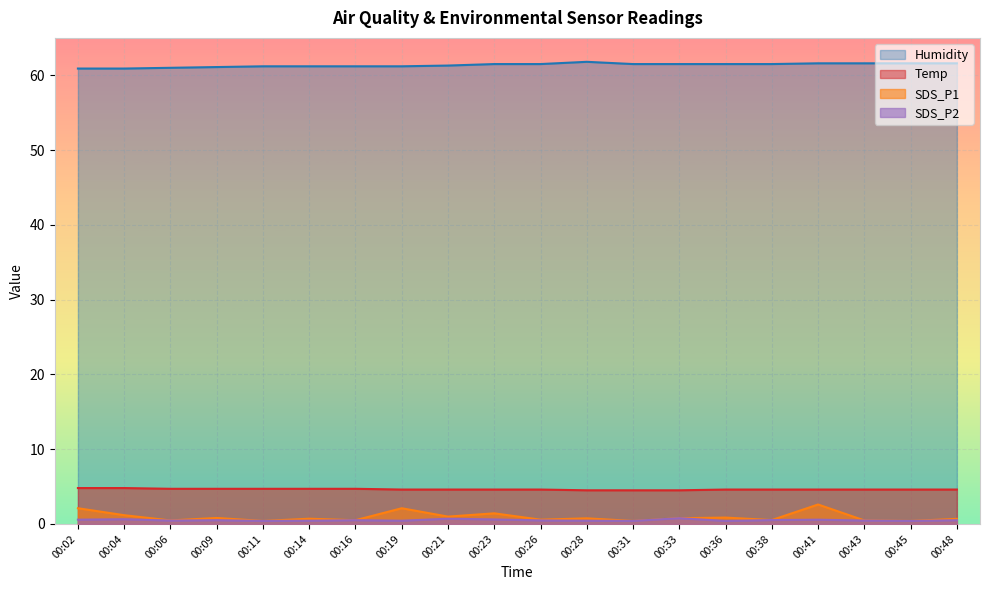

At which category is the sum across all series the highest?

00:41